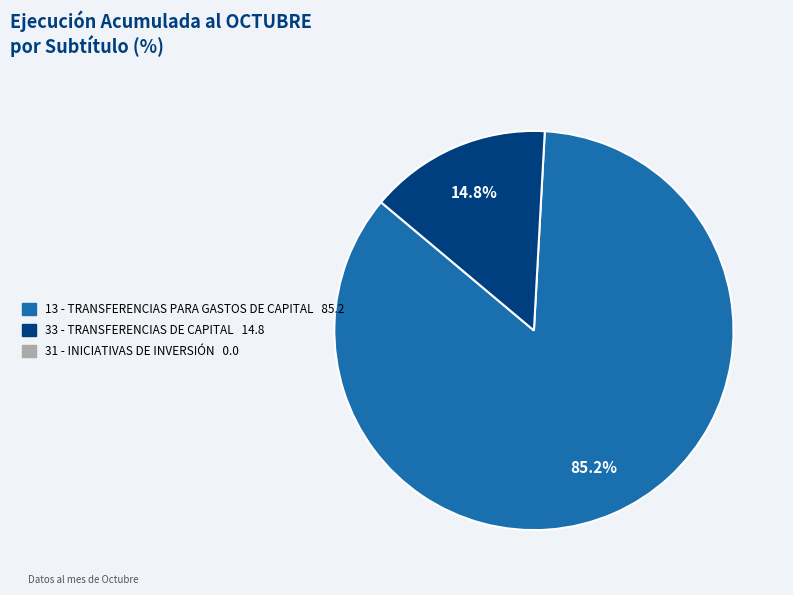

Is there any slice that represents more than half of the pie?

Yes